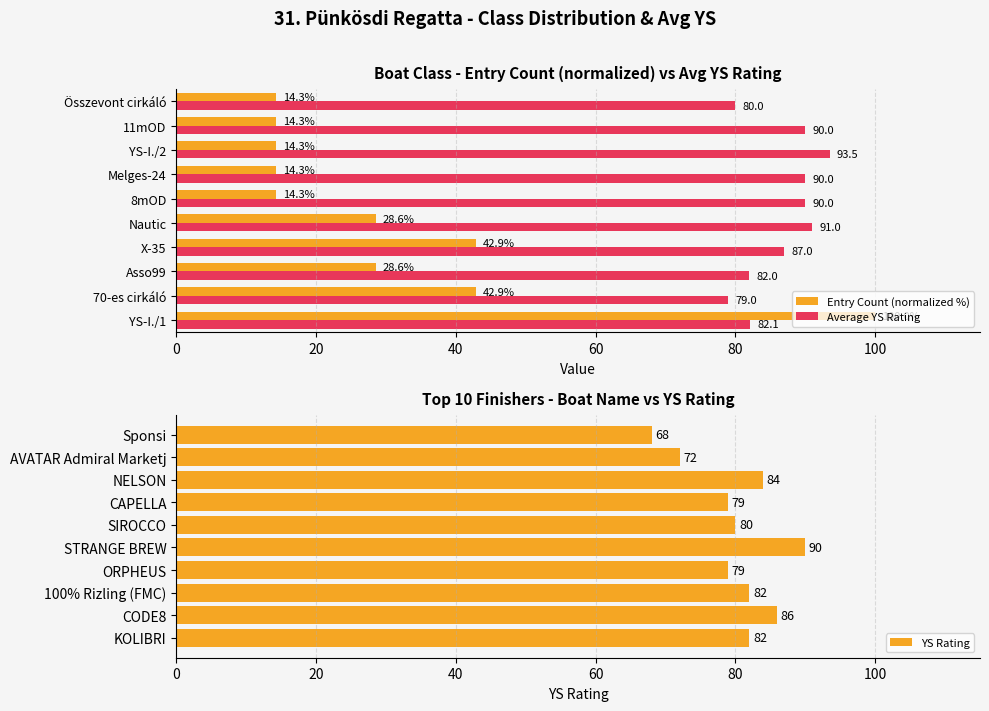

What is the approximate value of Average YS Rating at Melges-24?

90.0